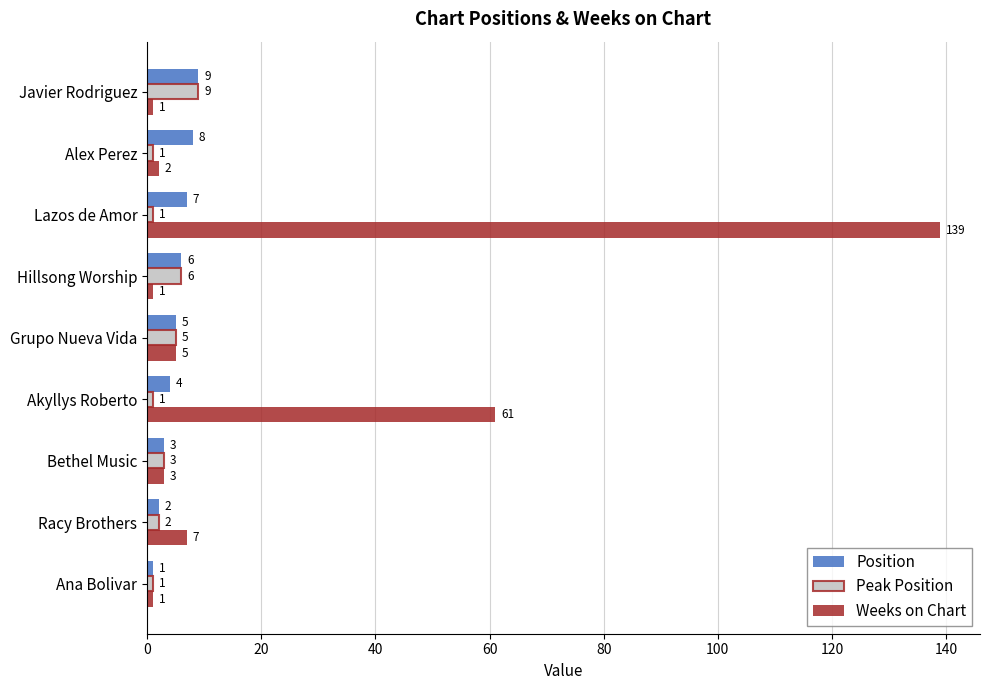

Rank the categories by Position value from lowest to highest.

Ana Bolivar, Racy Brothers, Bethel Music, Akyllys Roberto, Grupo Nueva Vida, Hillsong Worship, Lazos de Amor, Alex Perez, Javier Rodriguez